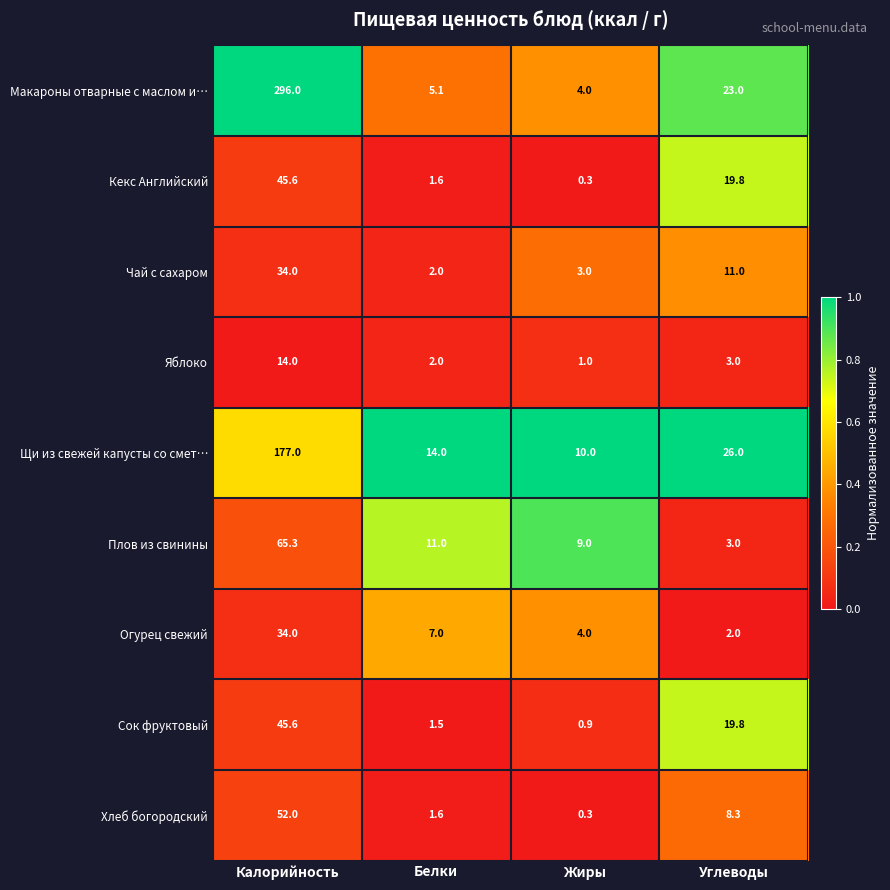

At which category is the sum across all series the highest?

Калорийность